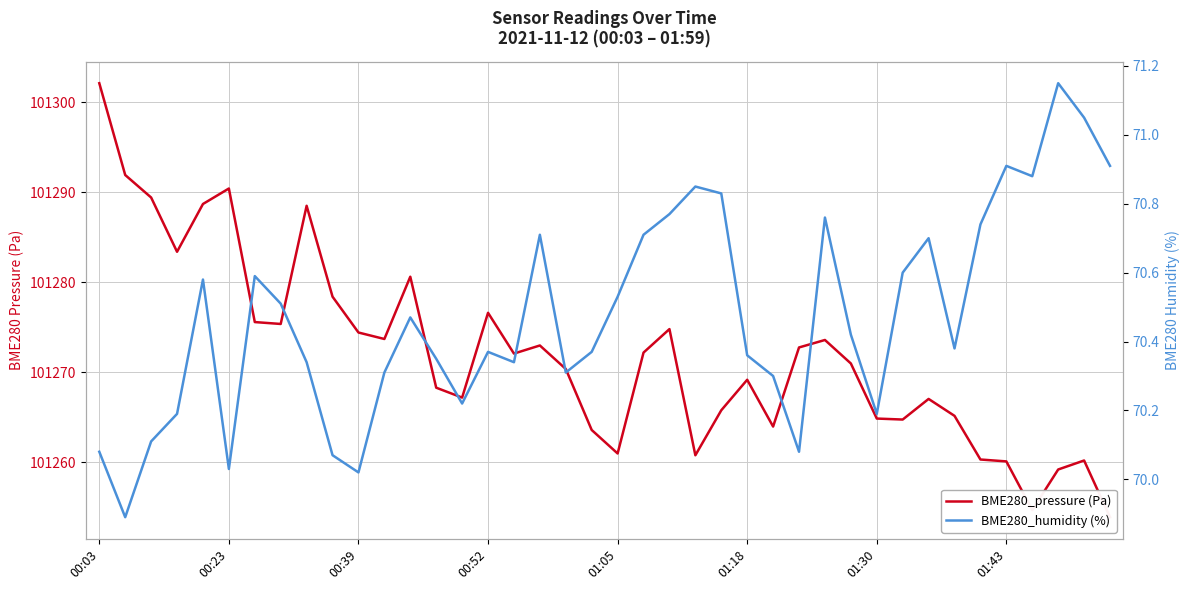

Which series has the widest spread of values?

BME280_pressure (Pa)